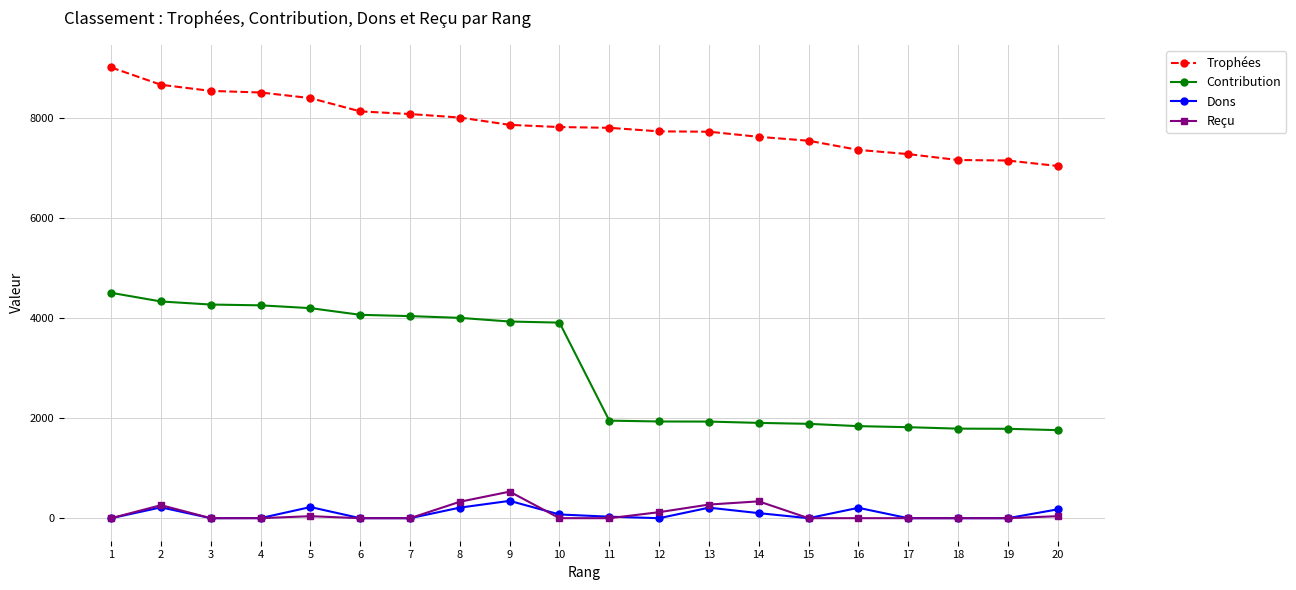

At 14, list the series in order from largest to smallest.

Trophées, Contribution, Reçu, Dons